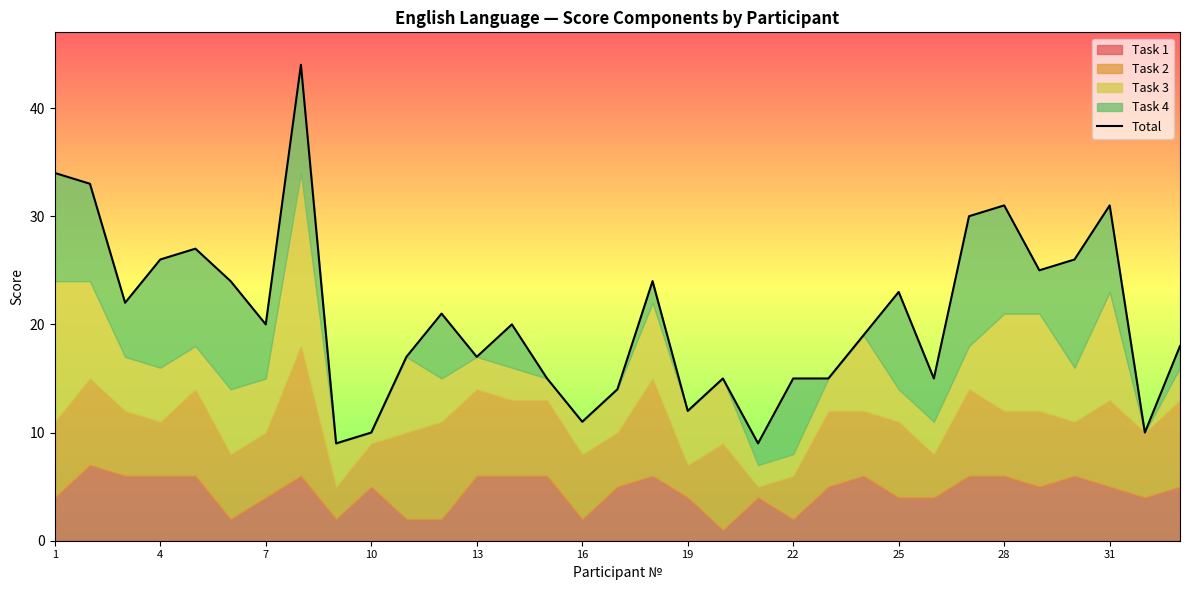

Reading right to left, transcribe all the data shown in this chart.

18	10	31	26	25	31	30	15	23	19	15	15	9	15	12	24	14	11	15	20	17	21	17	10	9	44	20	24	27	26	22	33	34